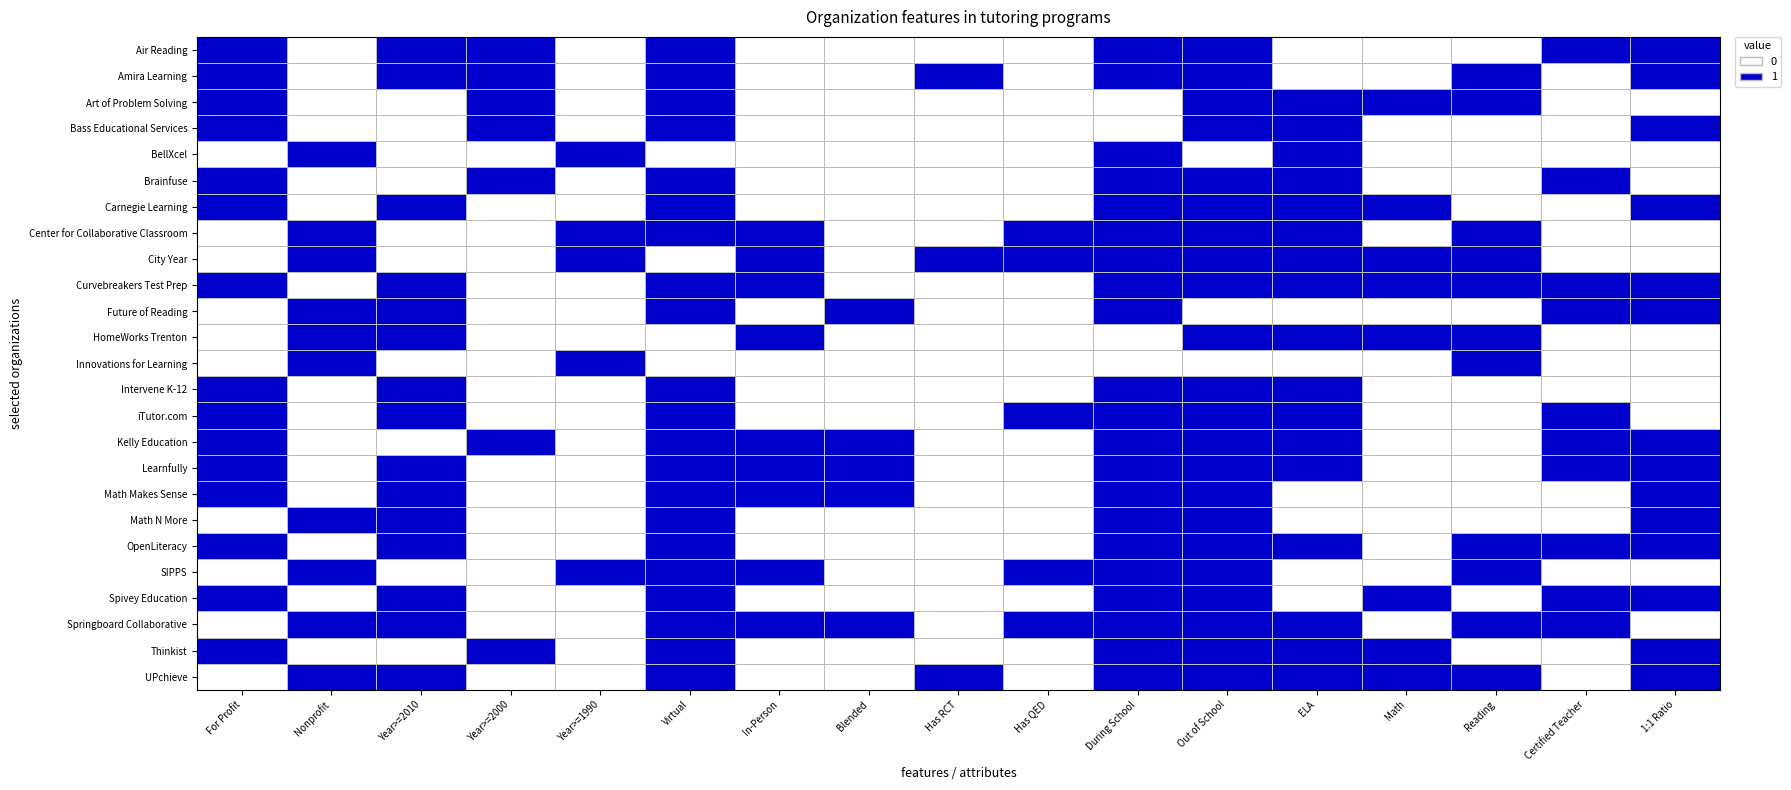

At how many categories does at least one series exceed 0?

17